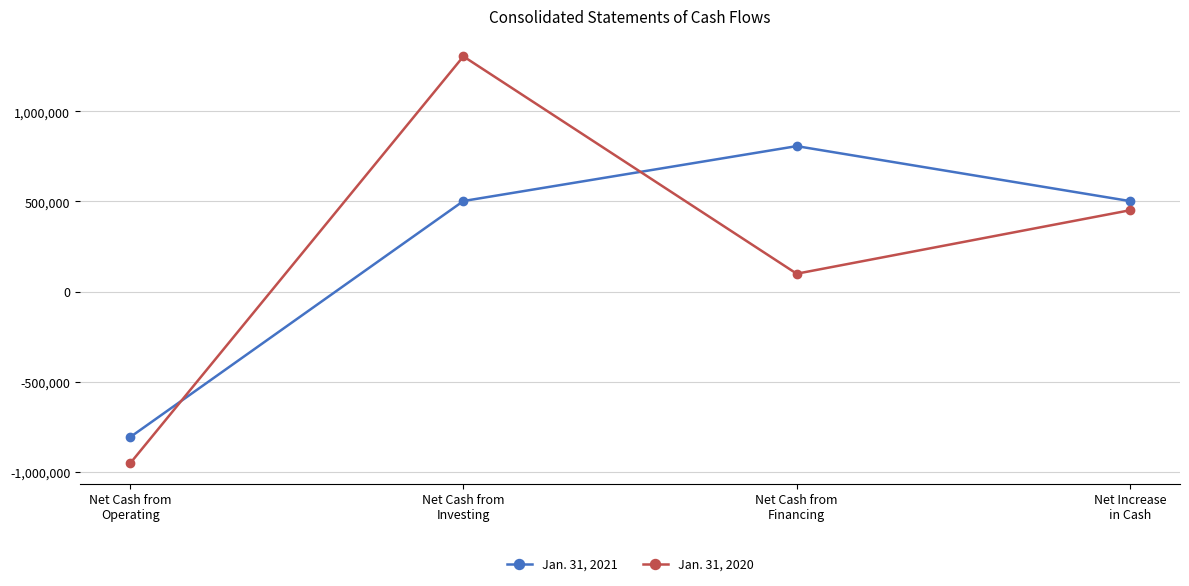

What is the lowest value of the Jan. 31, 2020 series?

-952767